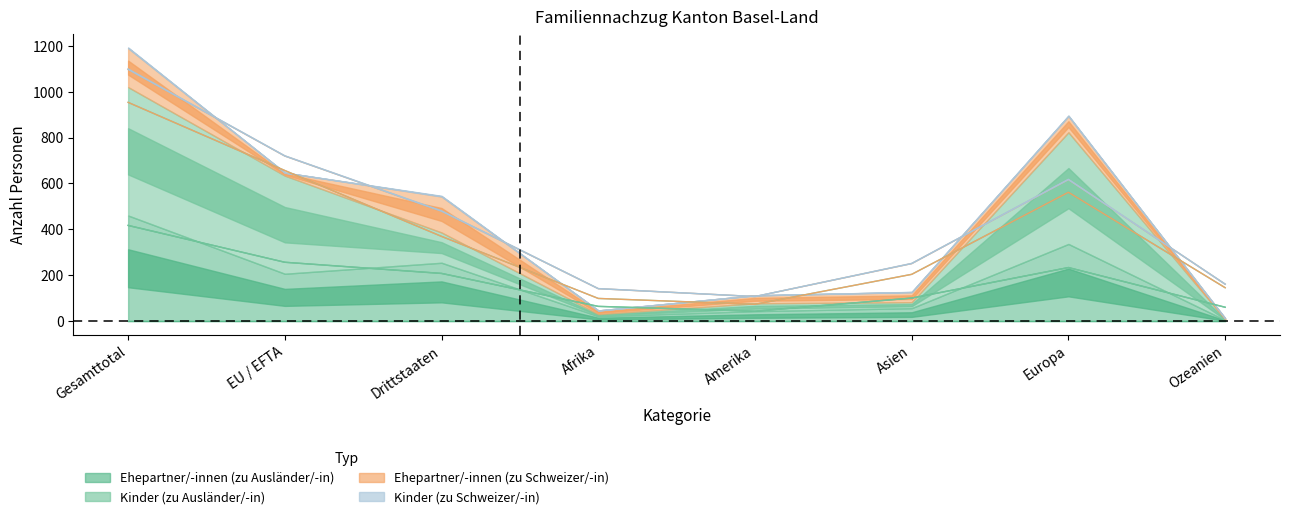

True or false: Ehepartner/-innen (zu Schweizer/-in) and Kinder (zu Schweizer/-in) intersect in this chart.

False